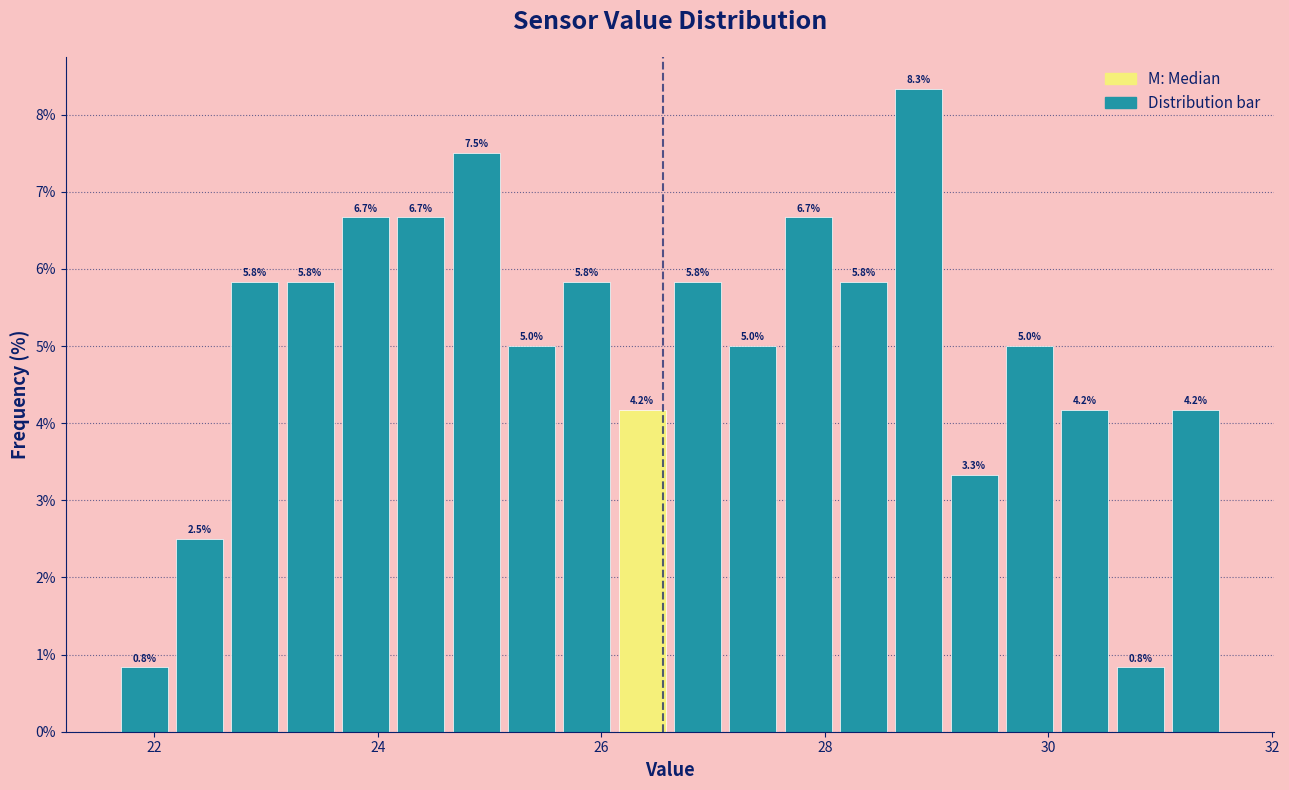

Around what value on the x-axis is the tallest bar? Give the approximate position of its centre, as read against the axis.

28.8